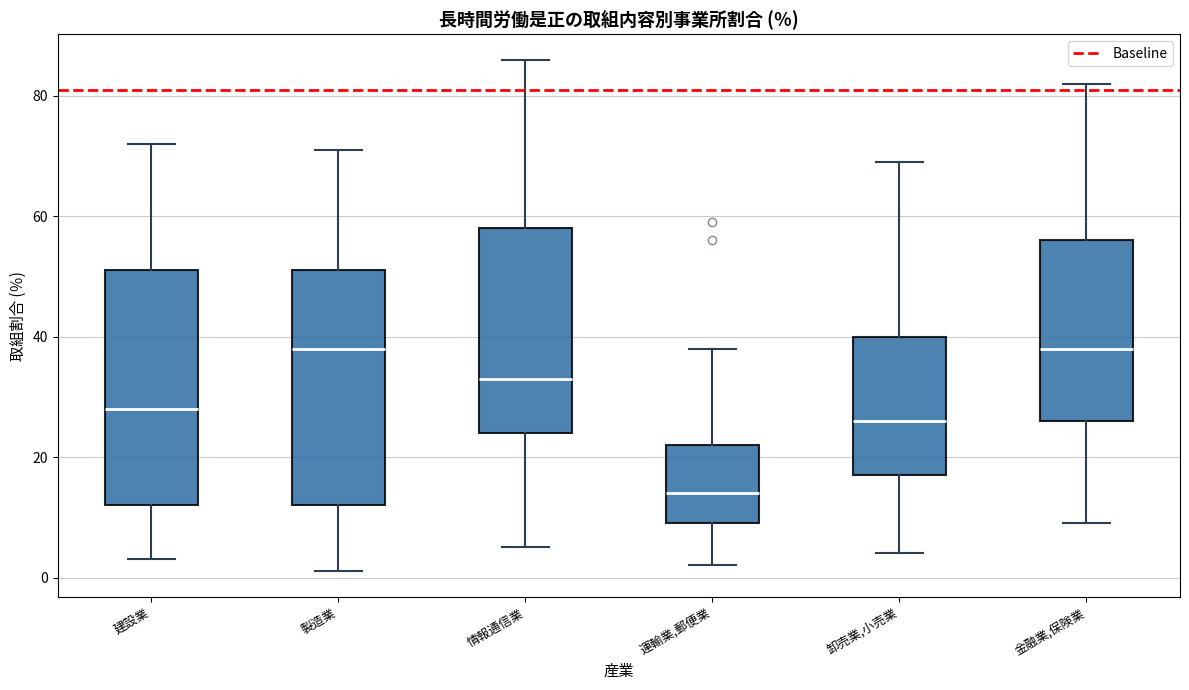

Where does the upper whisker of the box for 卸売業,小売業 end on the y-axis? The values are not printed on the chart, so give them approximately, as read against the axis.

70